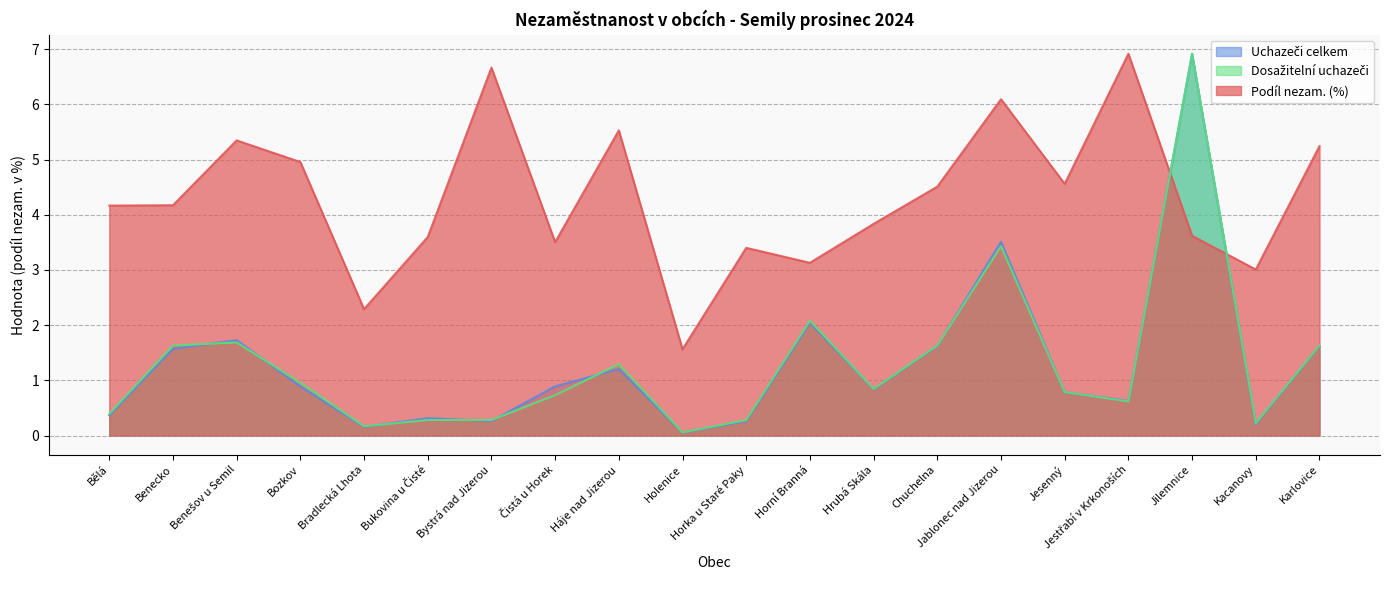

Is the value of Uchazeči celkem at Holenice greater than the value of Podíl nezam. (%) at Bělá?

No